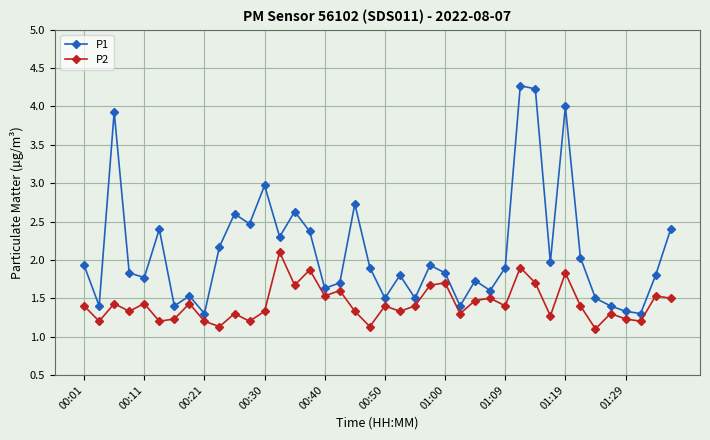

True or false: P1 has more than 0 points higher than both neighbors.

True